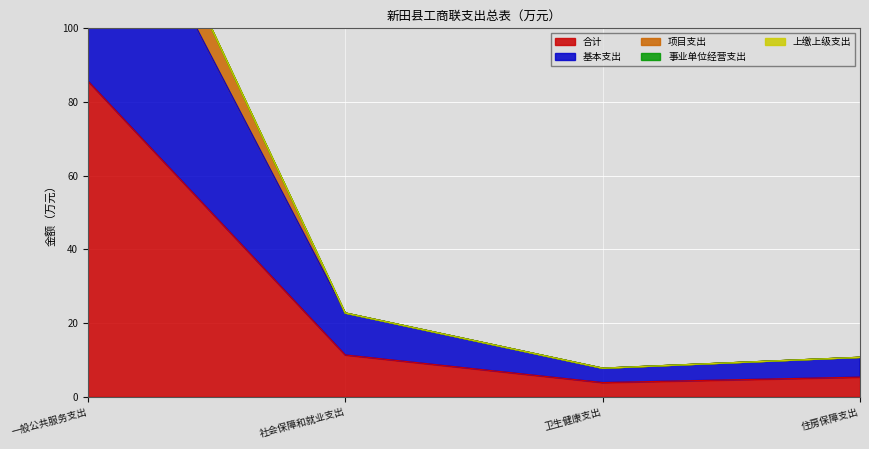

How many values in the 合计 series are below 11?

2